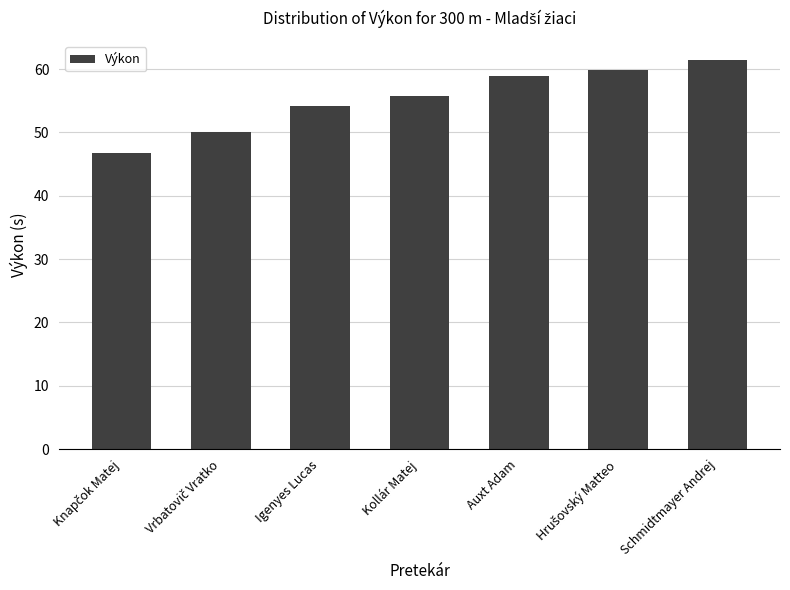

Is it true that the value at Kollár Matej is 55.7?

True